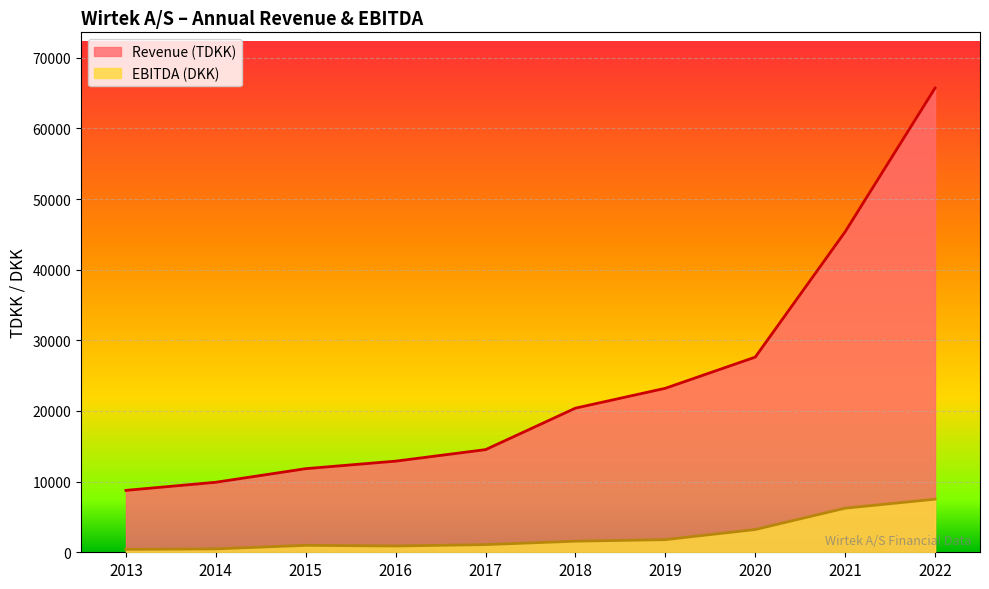

Where does the EBITDA (DKK) series first go above 1571?

2019